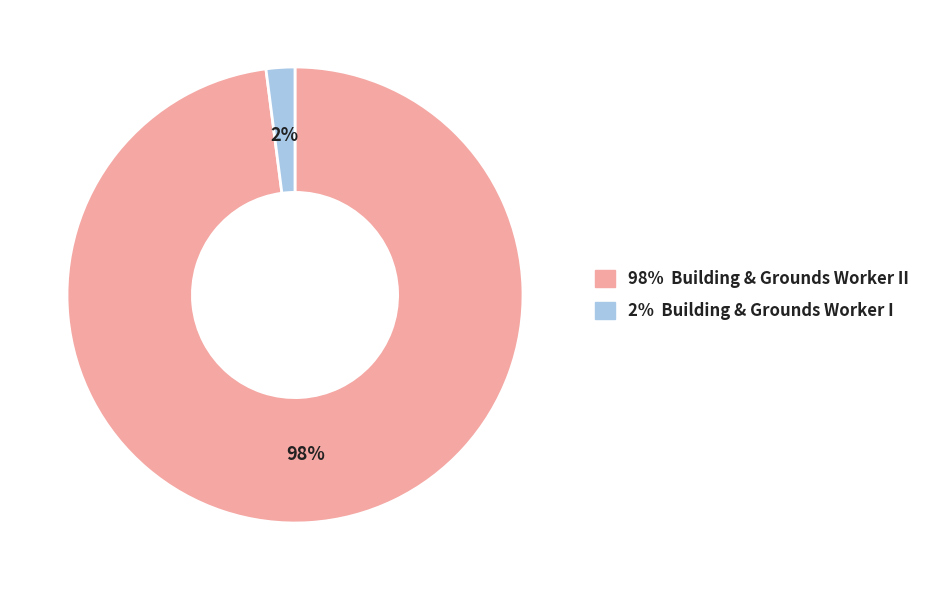

Count the number of slices in the pie.

2